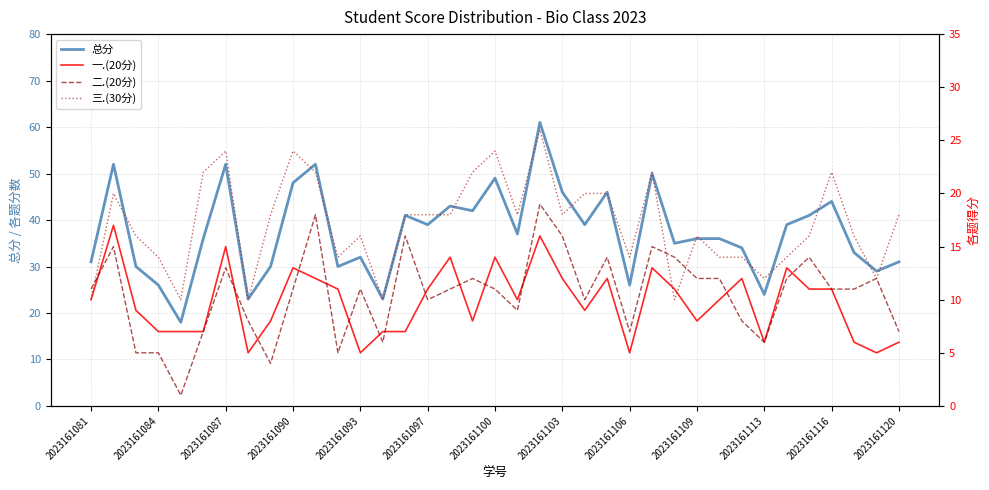

How many distinct data groups are displayed?

4